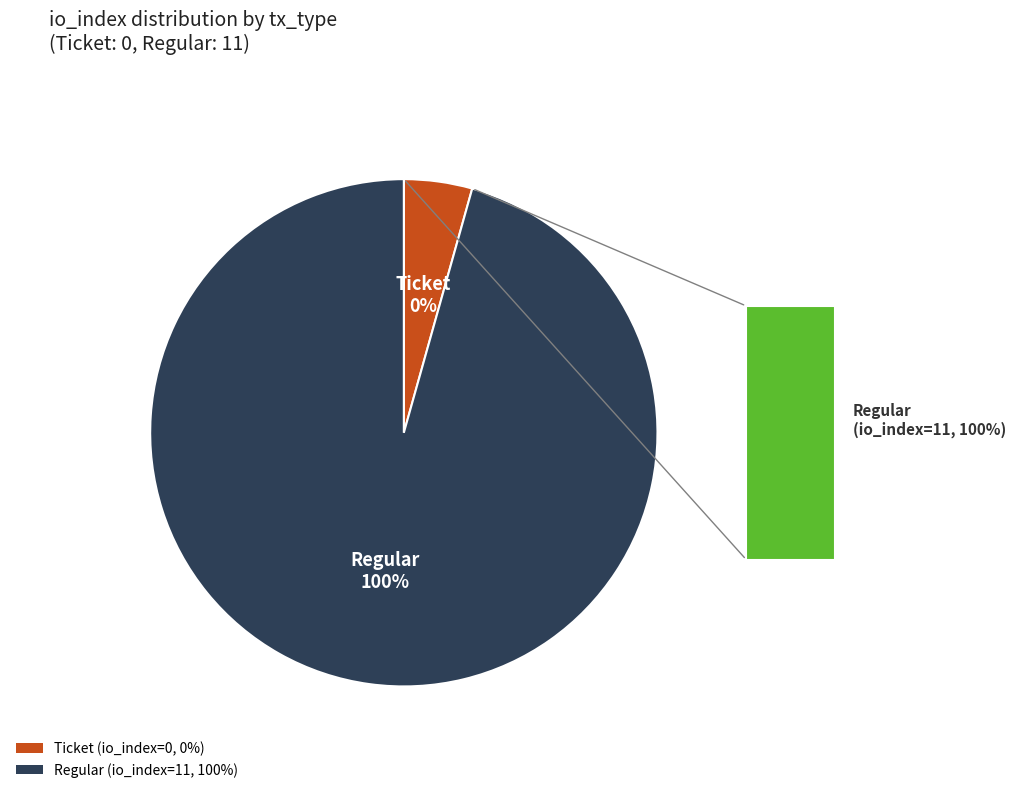

Which has a higher value, Ticket or Regular?

Regular